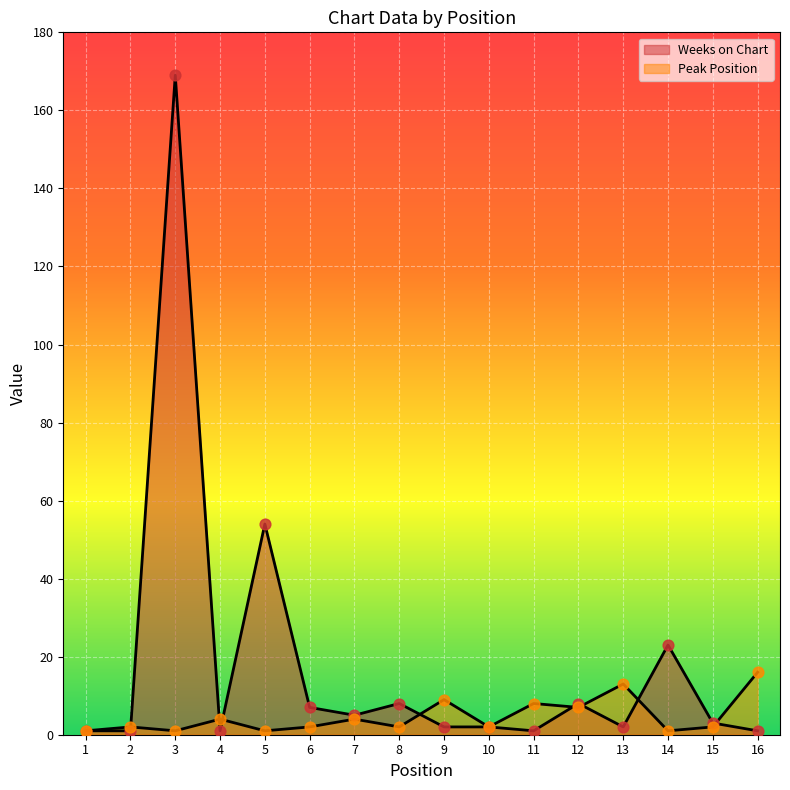

What is the total value across all series at 2?

3